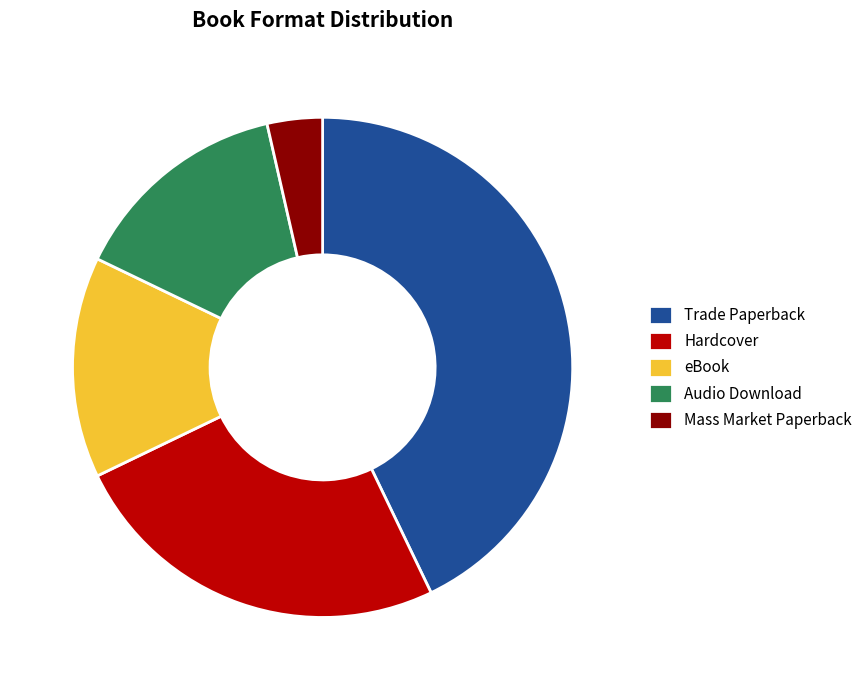

True or false: Audio Download accounts for 14% of the total.

True